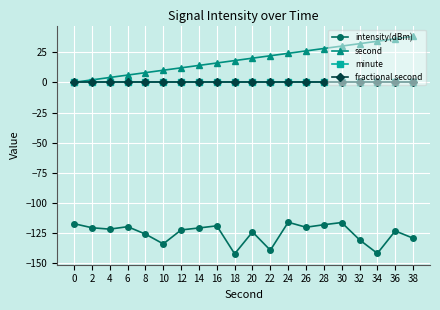

Is this an area chart (filled region under the line)?

No